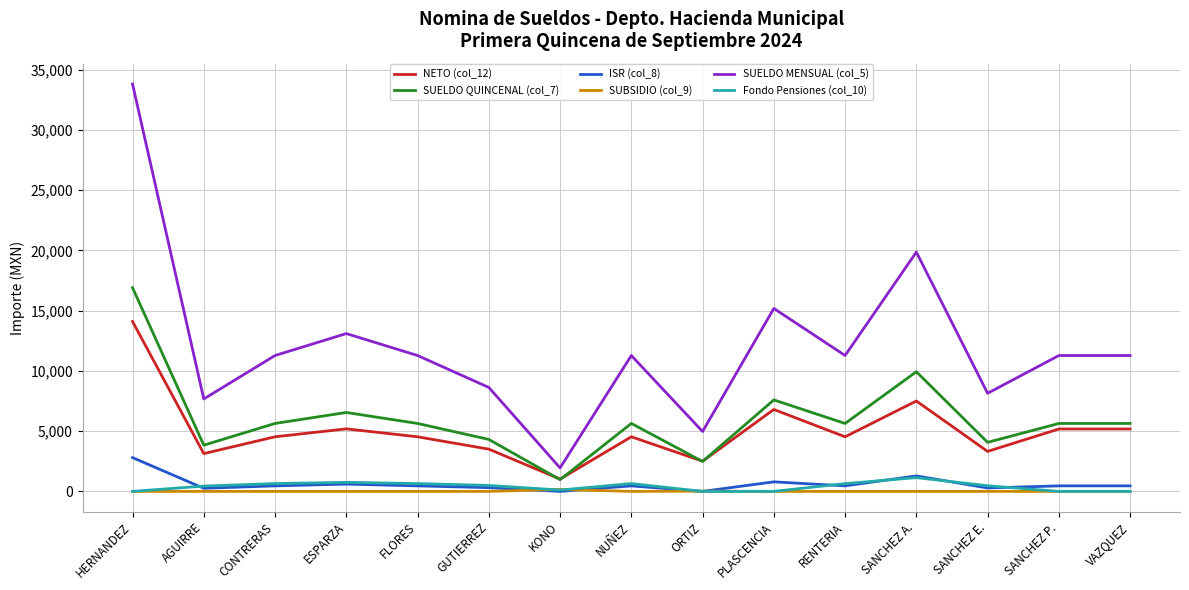

What is the difference between the ISR (col_8) values at AGUIRRE and CONTRERAS?

199.8